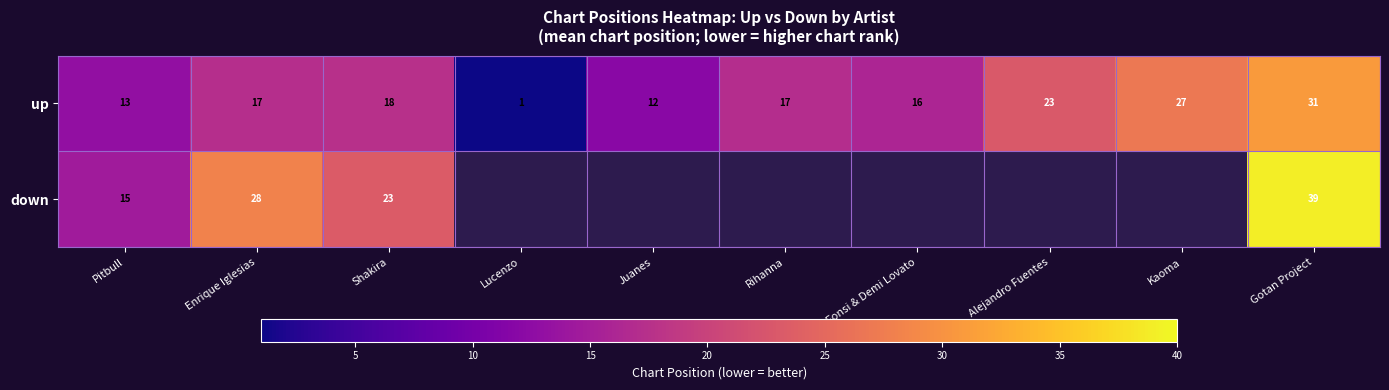

Between Enrique Iglesias and Lucenzo, which is larger?

Enrique Iglesias